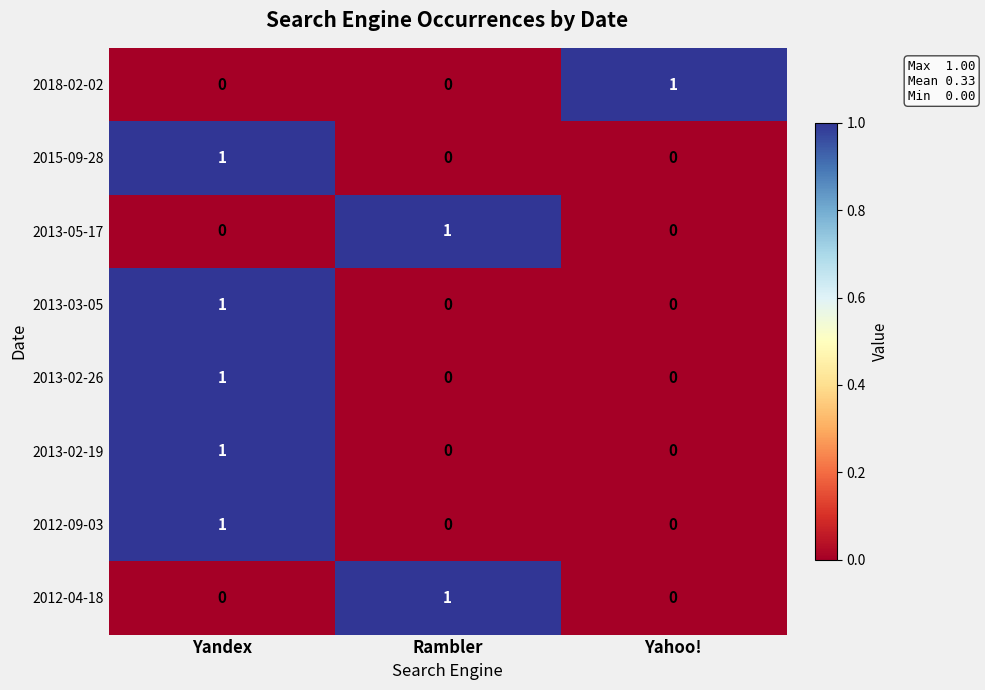

How many 2013-02-26 values are between 0 and 1?

3